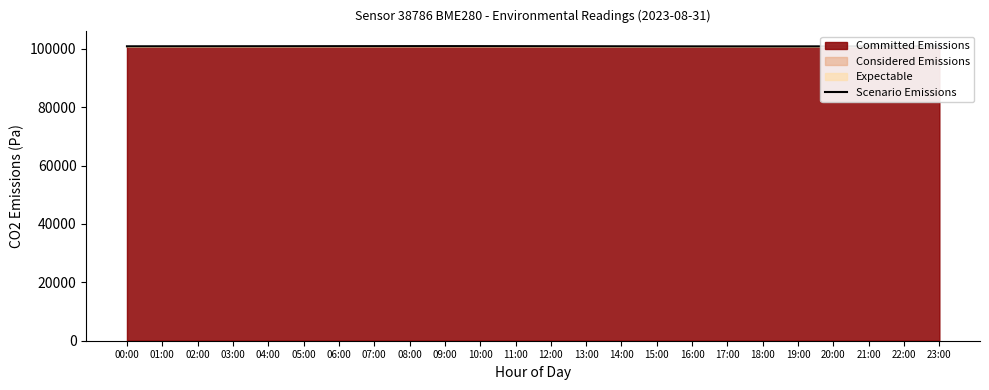

What is the change in value from 13:00 to 14:00?

-15.0